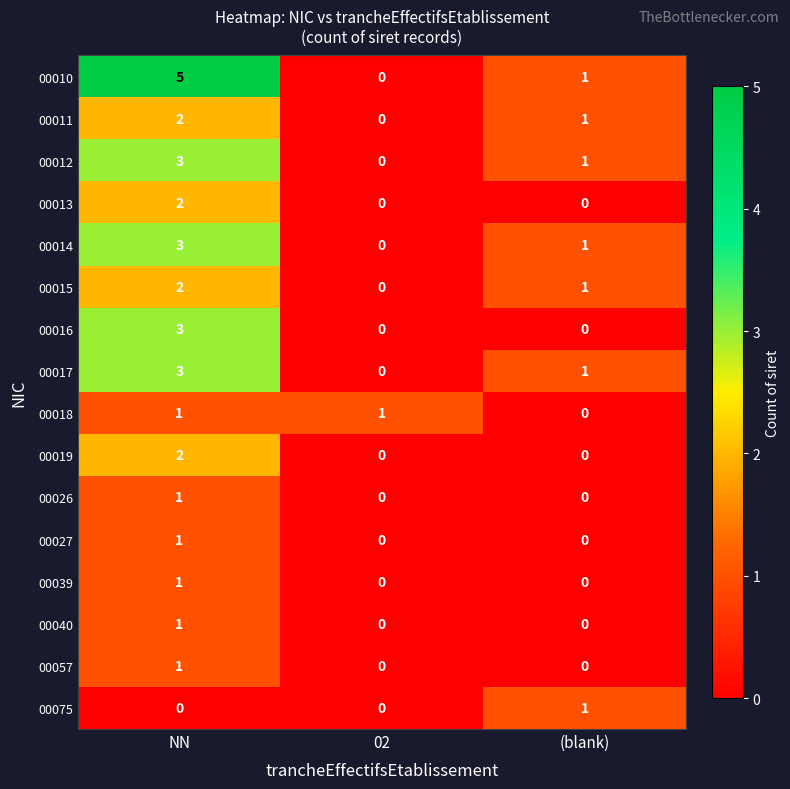

What is the total value across all series at NN?

31